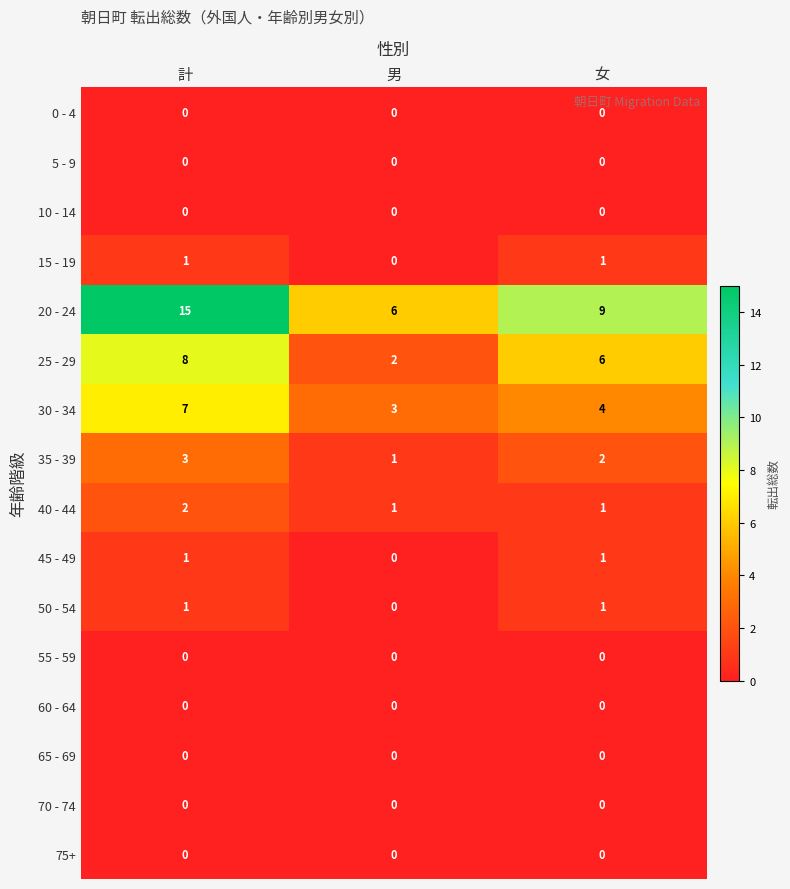

Which series has the largest total across all categories?

20 - 24